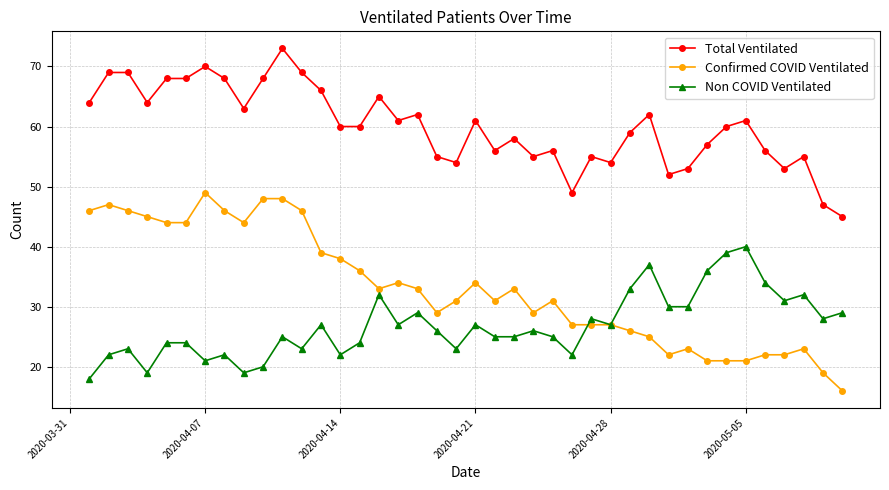

How many distinct data groups are displayed?

3